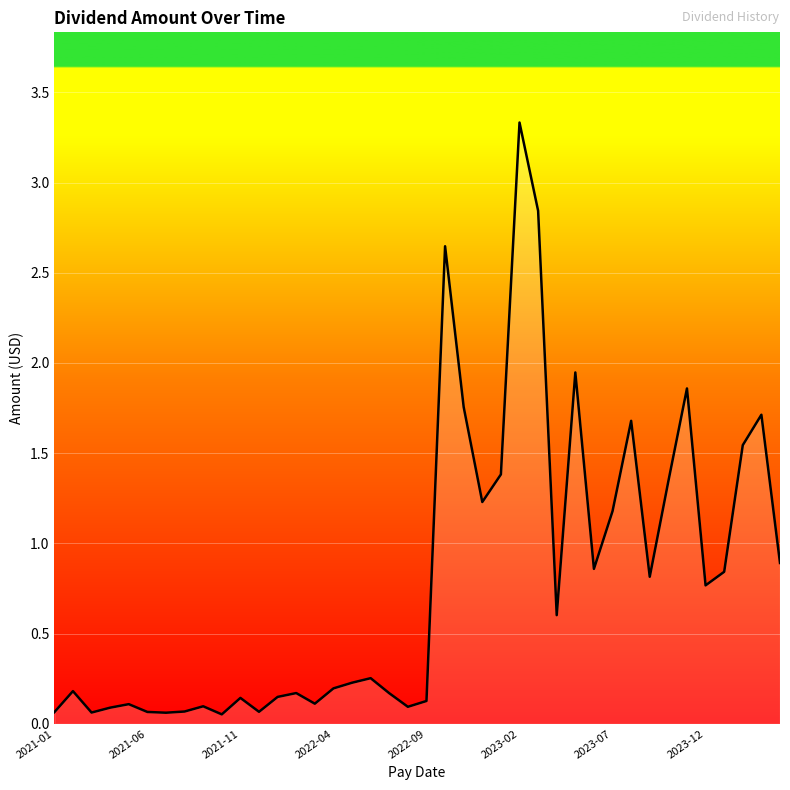

What is the maximum value shown in the chart?

3.3